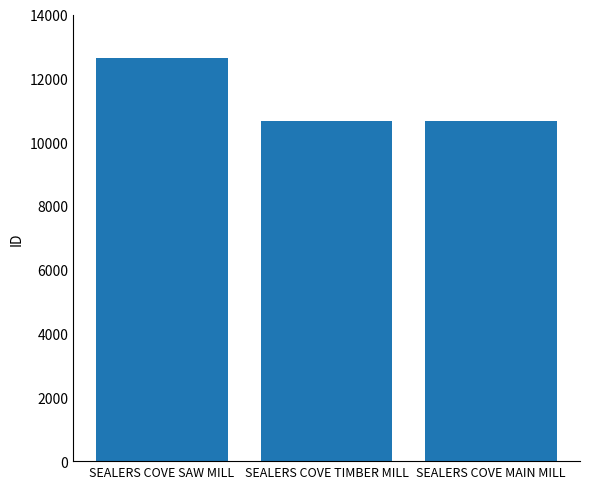

How many bars are there in total?

3